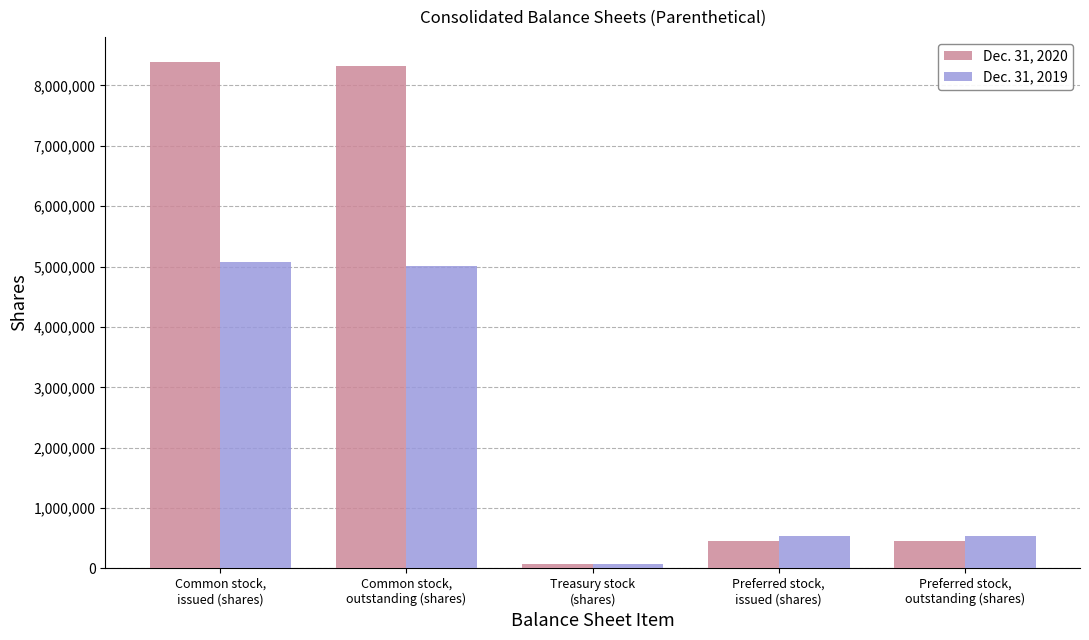

Which category has the lowest value across all series?

Treasury stock
(shares)